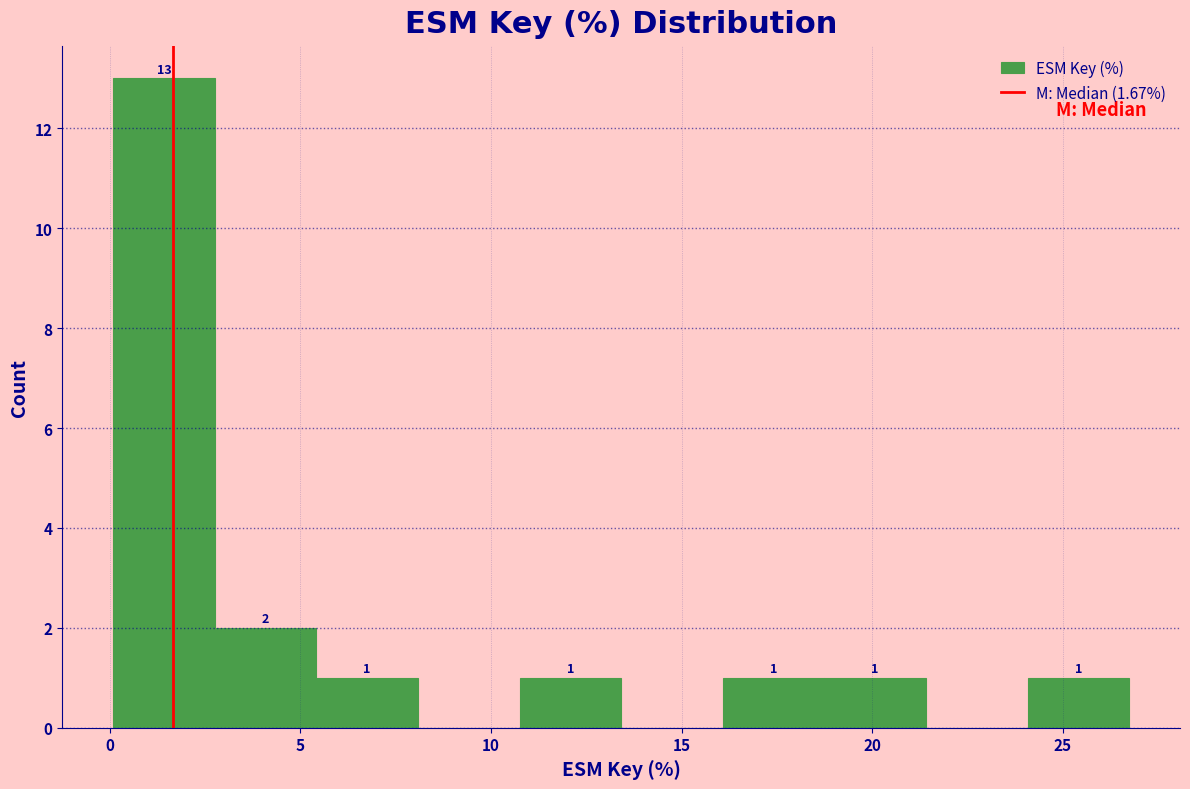

Over which range of the x-axis is the bar tallest?

0.0 to 3.0